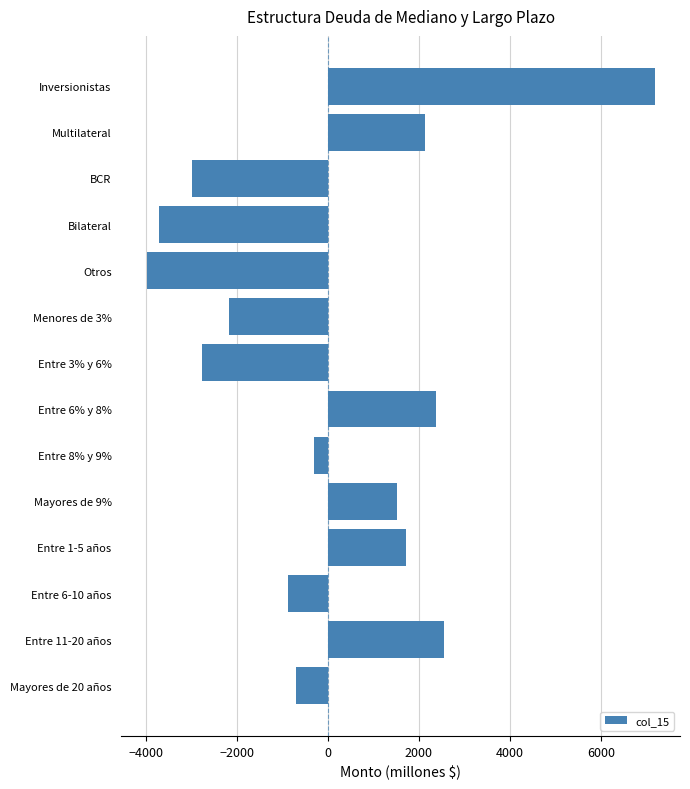

How many bars are there in total?

14